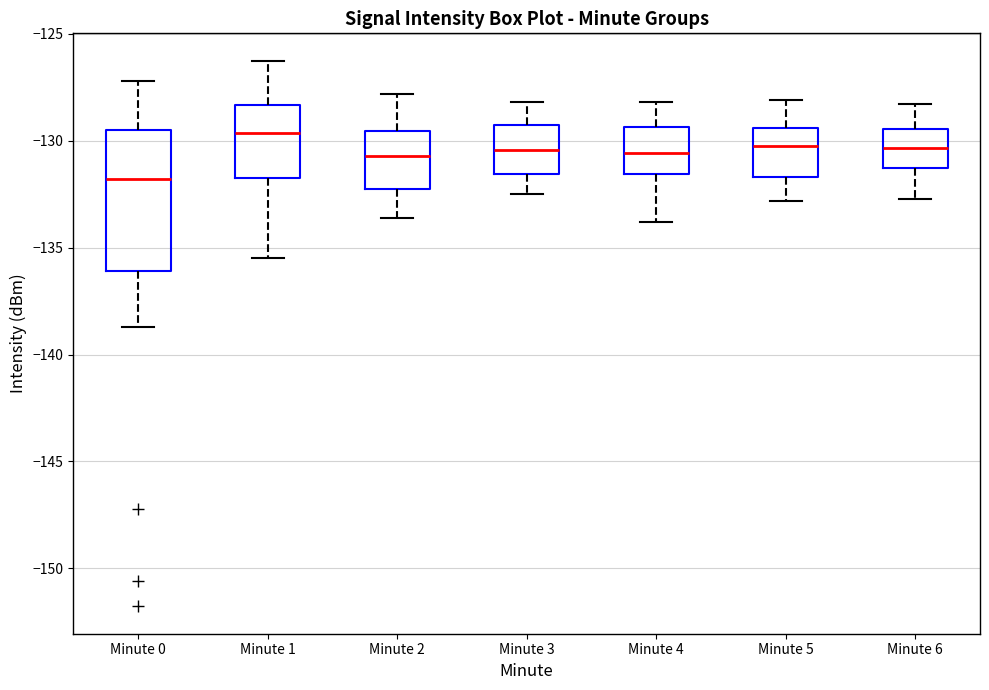

Reading left to right, transcribe this box plot: for each box, give where its median line is, the range the box spans, and where its two whiskers end, as read against the y-axis. The values are not printed on the chart, so give them approximately, as read against the axis.

Minute 0: median -132.0, box -136.0 to -129.5, whiskers -138.5 to -127.0
Minute 1: median -129.5, box -131.5 to -128.5, whiskers -135.5 to -126.5
Minute 2: median -130.5, box -132.0 to -129.5, whiskers -133.5 to -128.0
Minute 3: median -130.5, box -131.5 to -129.0, whiskers -132.5 to -128.0
Minute 4: median -130.5, box -131.5 to -129.5, whiskers -134.0 to -128.0
Minute 5: median -130.0, box -131.5 to -129.5, whiskers -133.0 to -128.0
Minute 6: median -130.5, box -131.5 to -129.5, whiskers -132.5 to -128.5